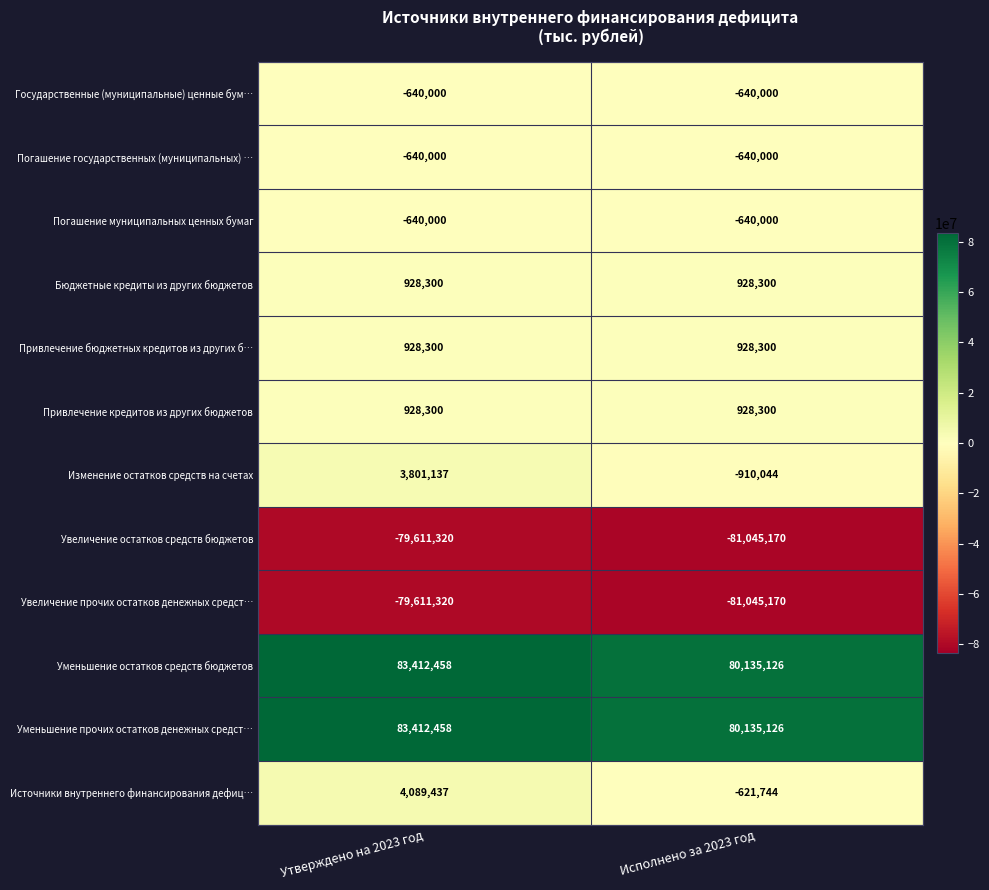

At which label is Увеличение прочих остатков денежных средст… closest to -80328245?

Утверждено на 2023 год